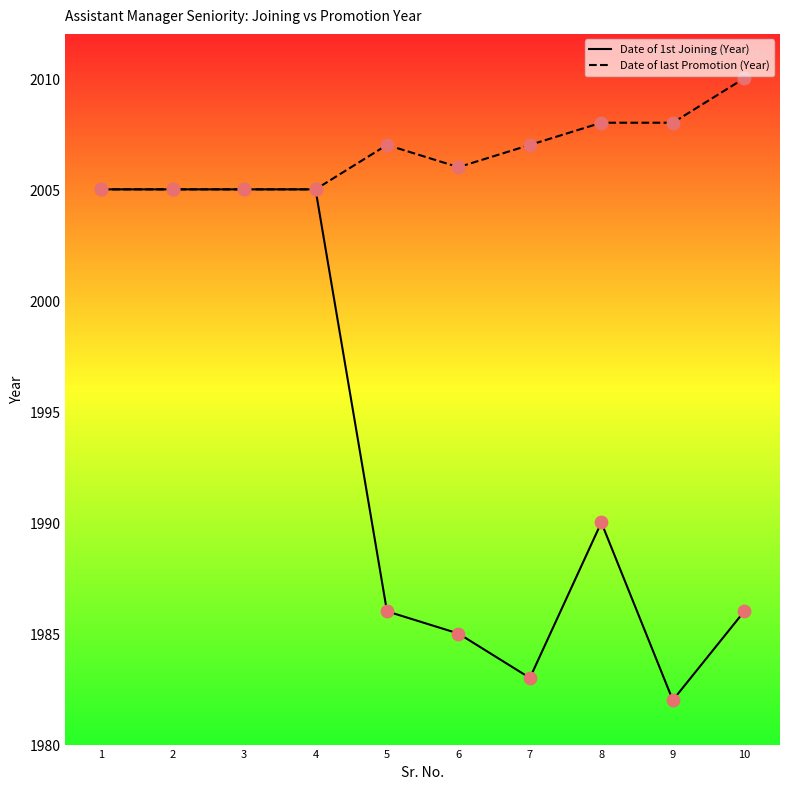

What is the total value across all series at 9?

3990